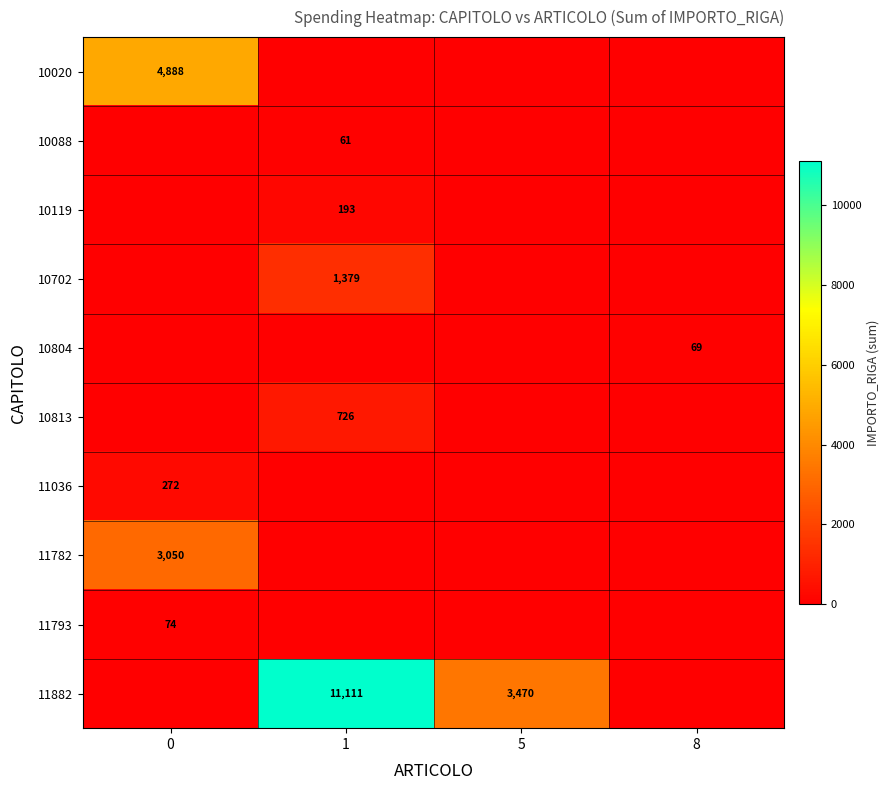

The value of 10813 at 1 is 1170. True or false?

False